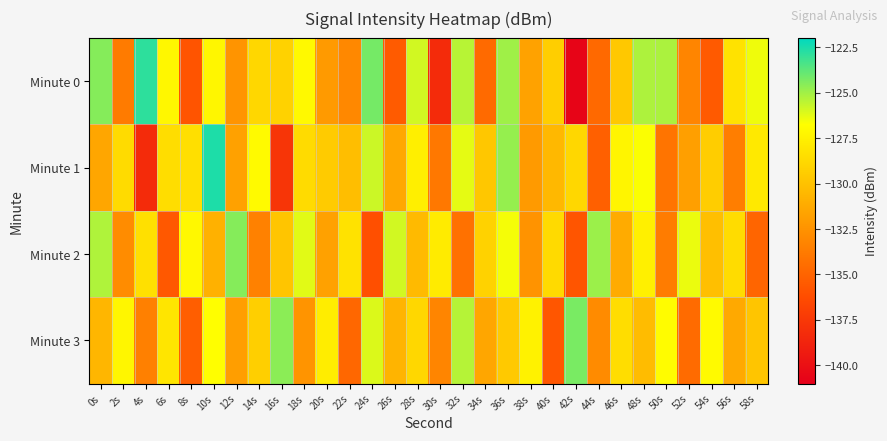

Count the number of categories in the chart.

30